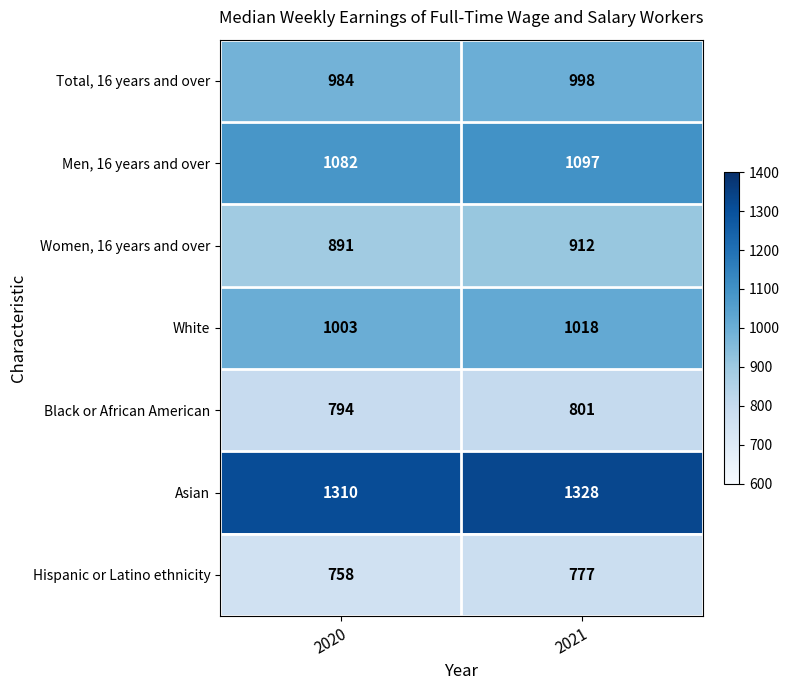

List the labels in order of Black or African American value, largest first.

2021, 2020